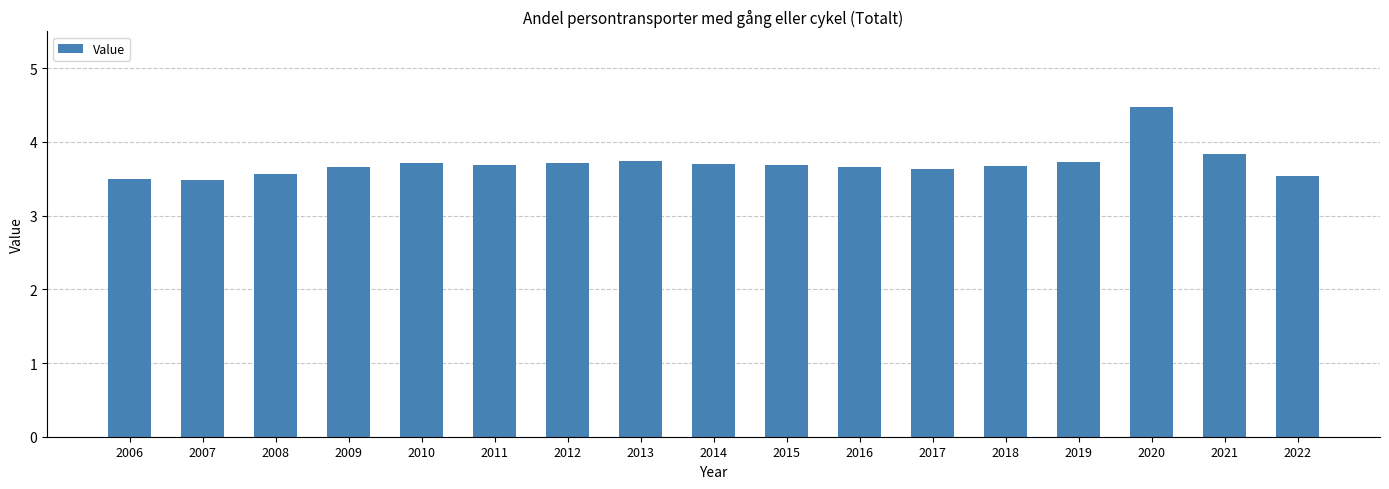

Does the chart contain any negative values?

No